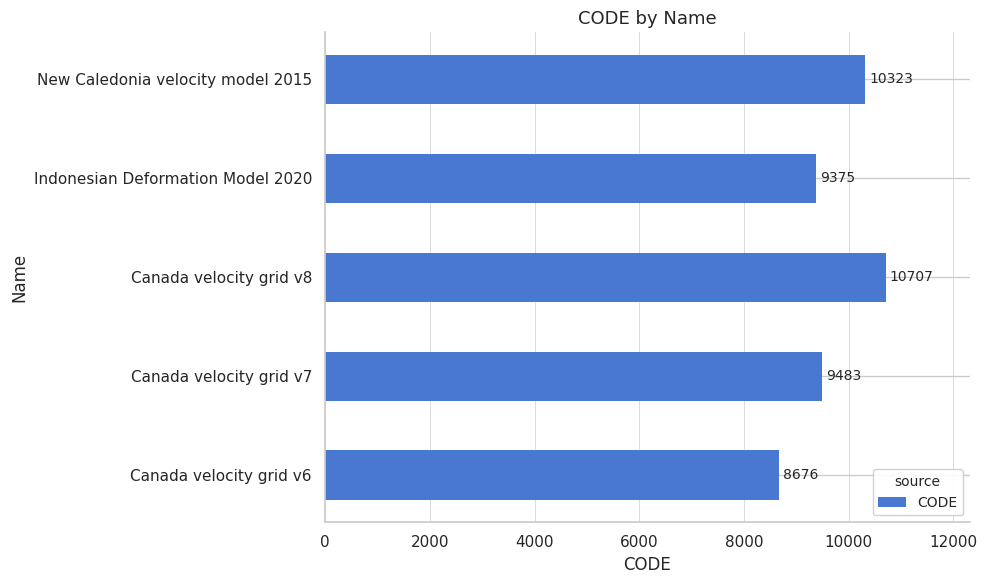

Are the bars horizontal?

Yes